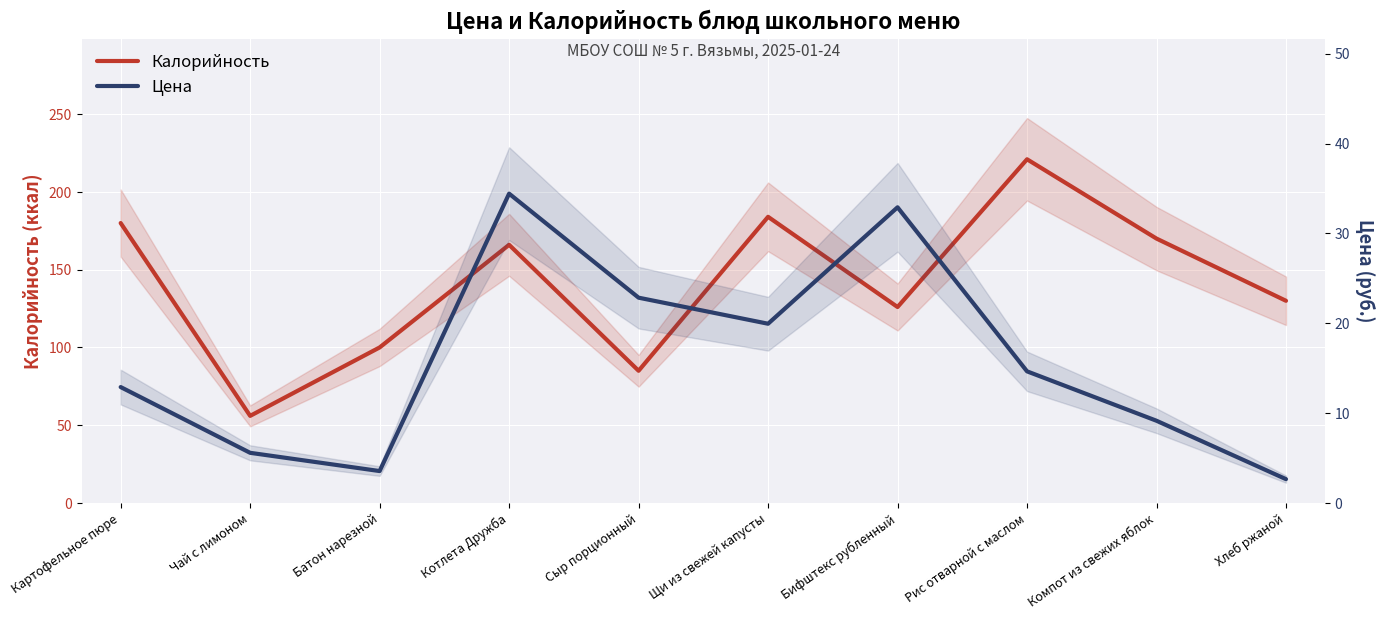

The Калорийность series shows 130.0 at Хлеб ржаной. True or false?

True